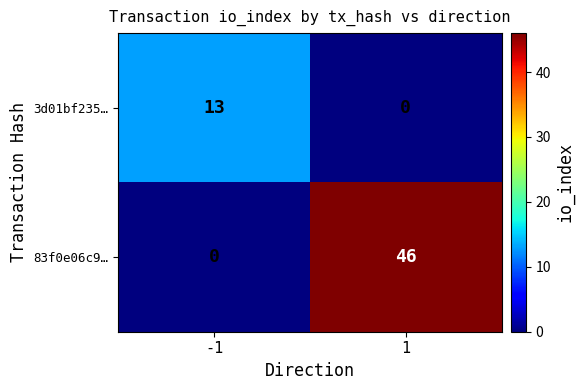

What is the greatest value displayed?

46